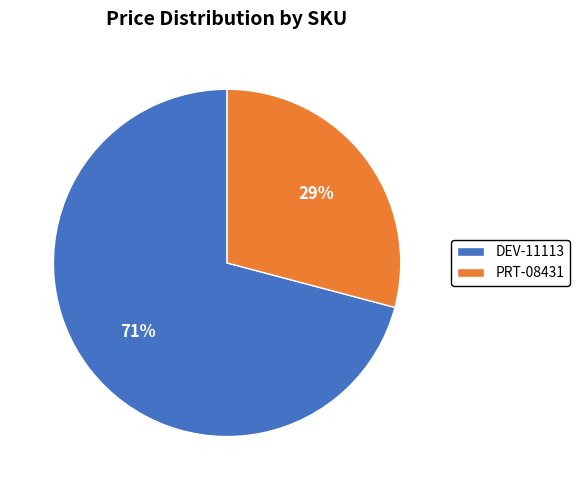

To the nearest percent, what percentage of the pie is DEV-11113?

71%